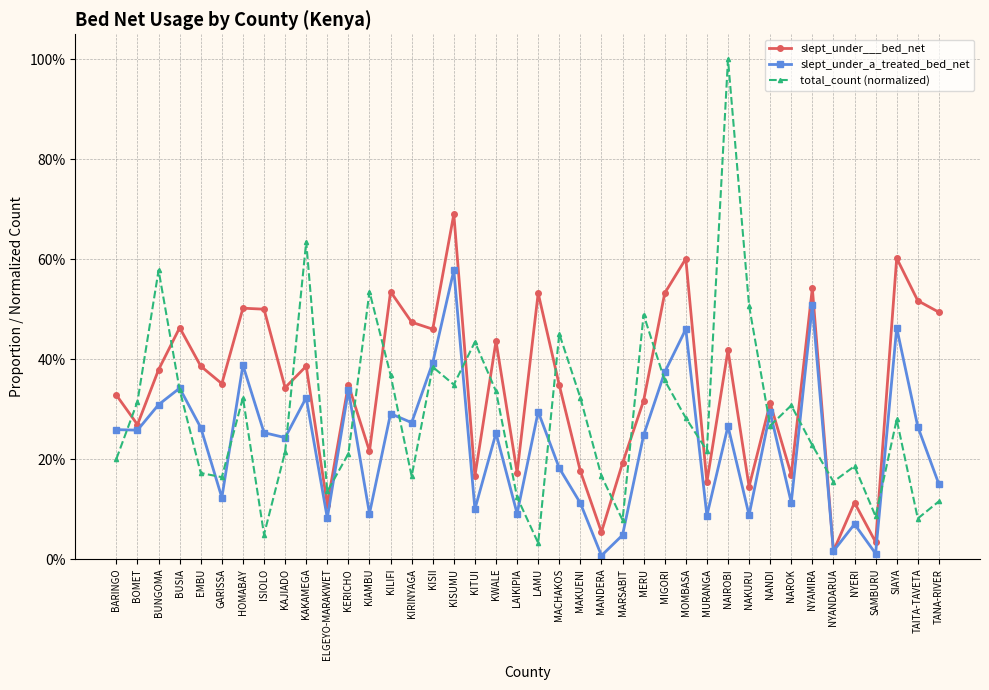

What is the difference between the second highest and second lowest values in the slept_under___bed_net series?

0.6